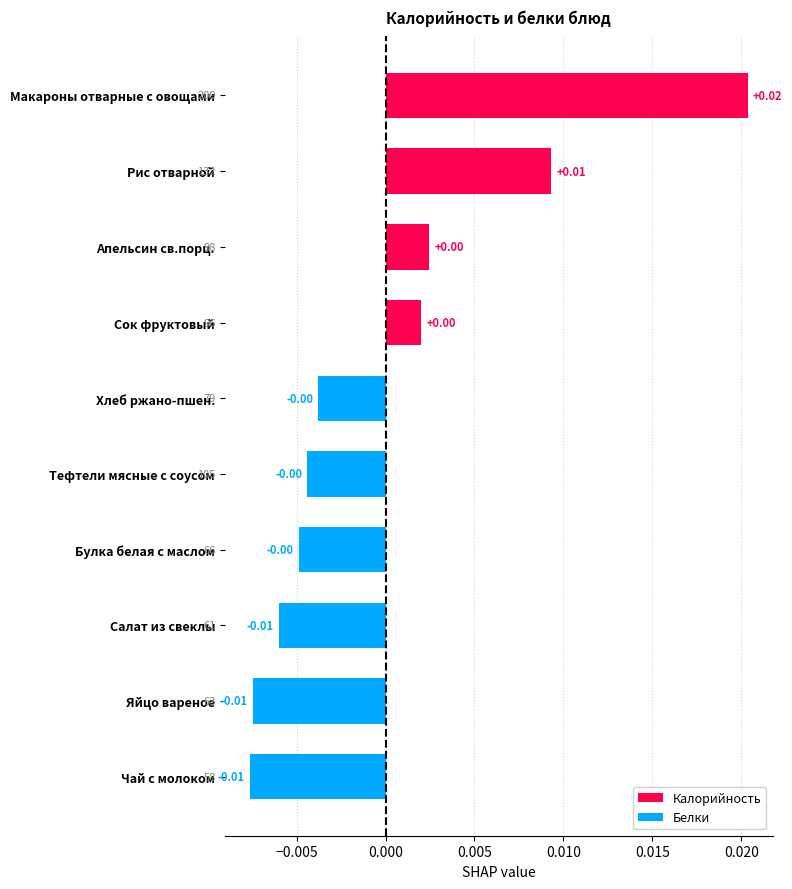

How many bars are there in total?

10